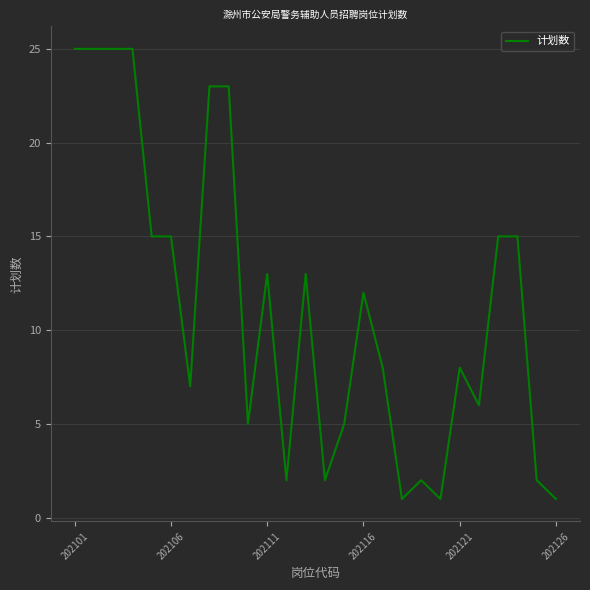

What is the difference between the maximum and minimum values?

24